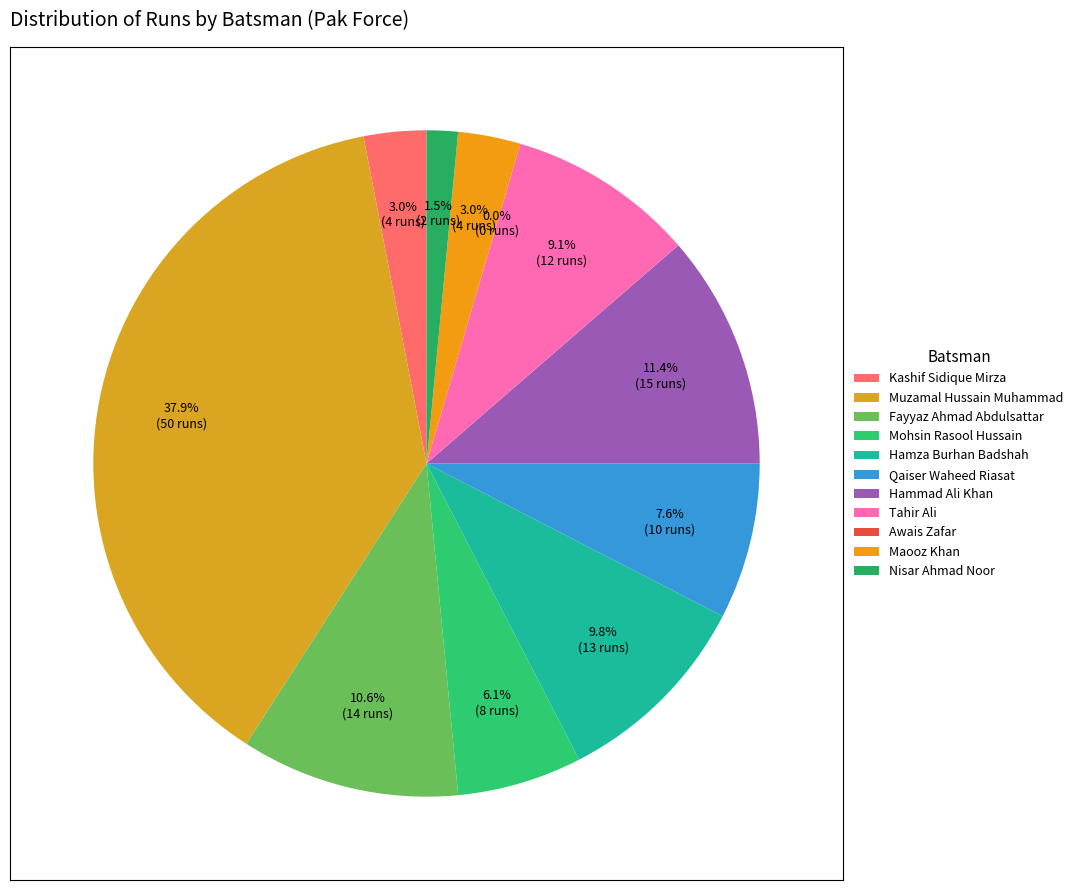

To the nearest percent, what is the average slice percentage?

9%